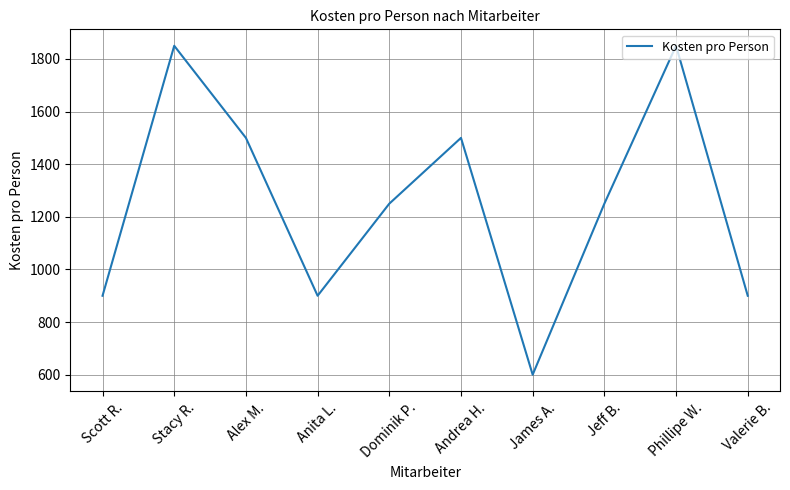

What is the greatest value displayed?

1850